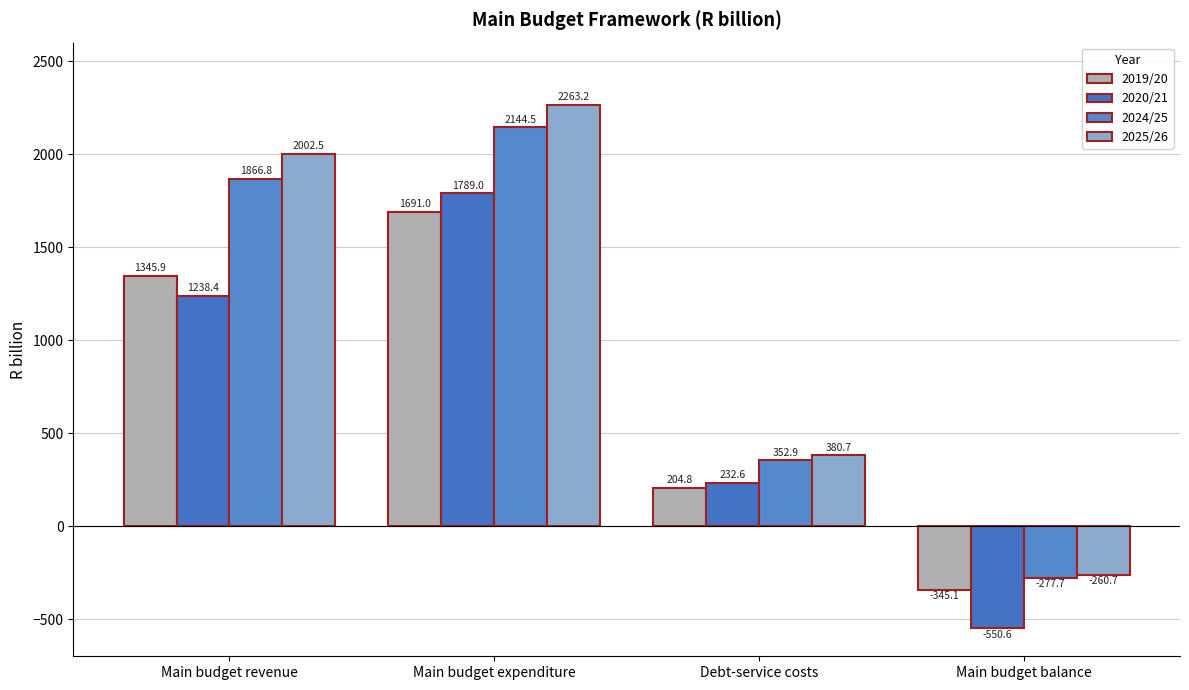

How many negative values does the 2024/25 series have?

1